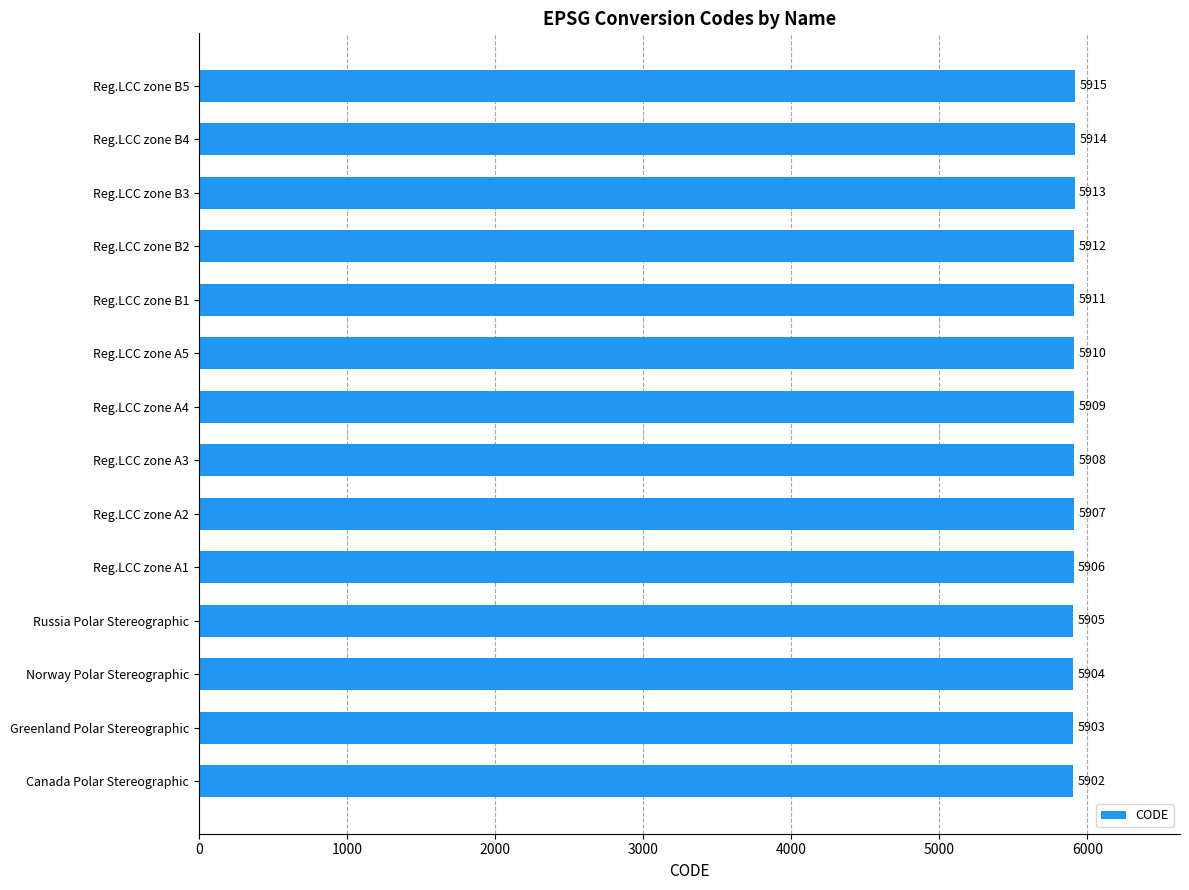

How many values are below 5909?

7